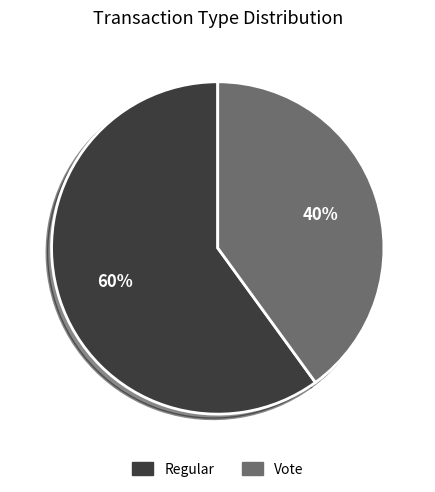

To the nearest percent, what is the average slice percentage?

50%